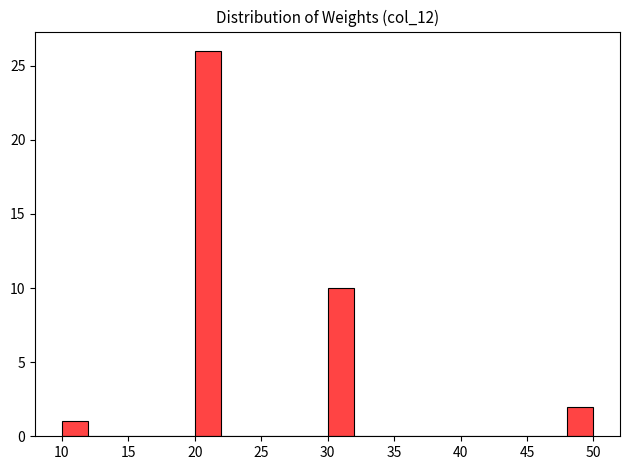

Reading left to right, transcribe this chart: for each bar, give the range it covers on the x-axis and its height. The values are not printed on the chart, so give them approximately, as read against the axis.

10 to 12: 1
12 to 14: 0
14 to 16: 0
16 to 18: 0
18 to 20: 0
20 to 22: 26
22 to 24: 0
24 to 26: 0
26 to 28: 0
28 to 30: 0
30 to 32: 10
32 to 34: 0
34 to 36: 0
36 to 38: 0
38 to 40: 0
40 to 42: 0
42 to 44: 0
44 to 46: 0
46 to 48: 0
48 to 50: 2